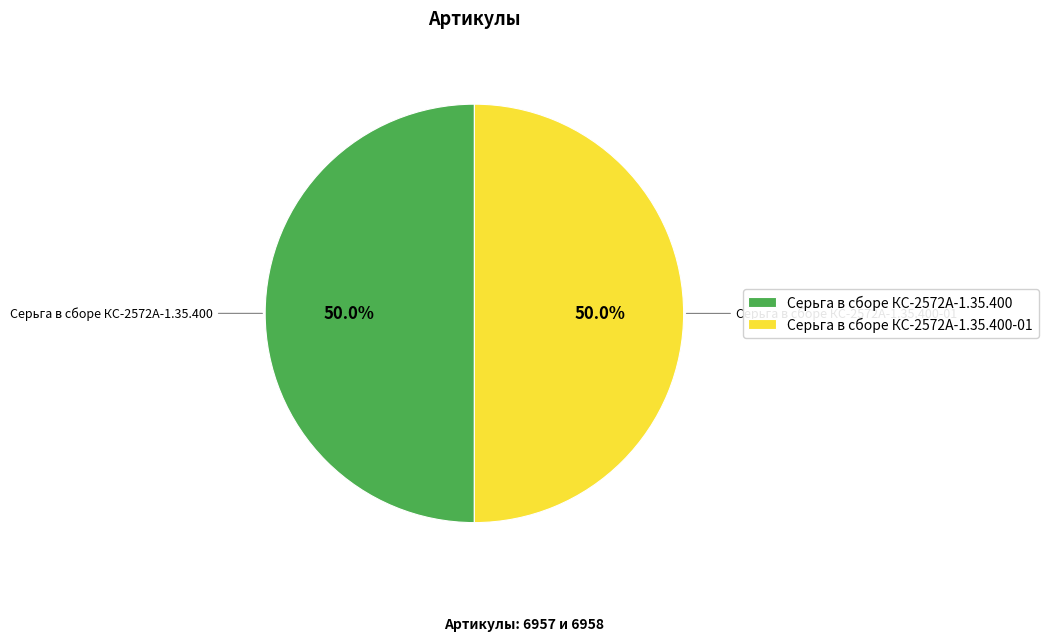

Count the number of slices in the pie.

2